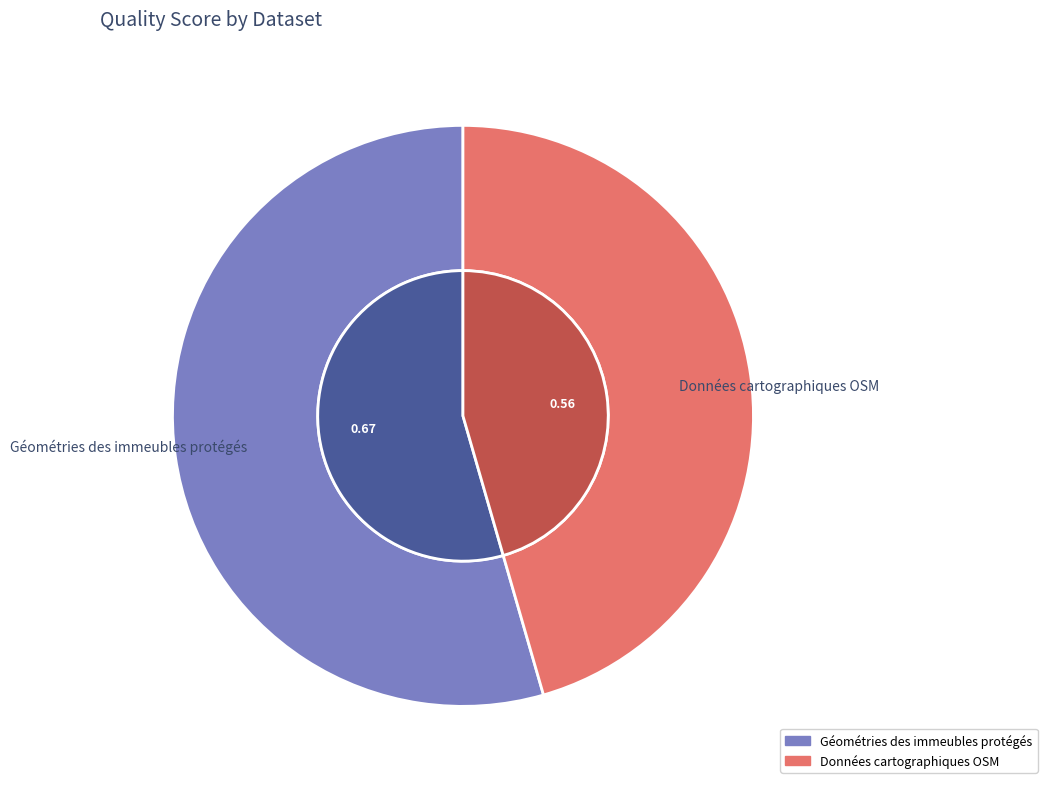

To the nearest percent, what is the average slice percentage?

50%